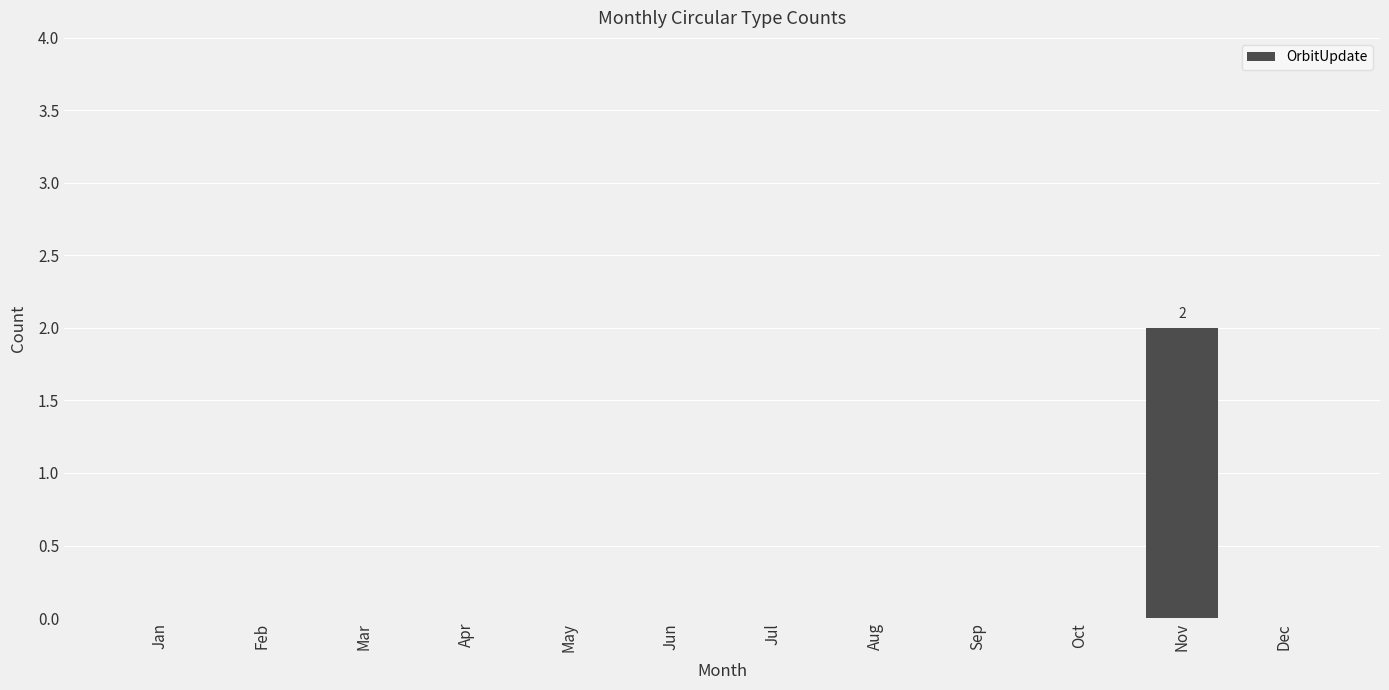

Reading right to left, what are all the values shown in this chart?

Dec=0	Nov=2	Oct=0	Sep=0	Aug=0	Jul=0	Jun=0	May=0	Apr=0	Mar=0	Feb=0	Jan=0